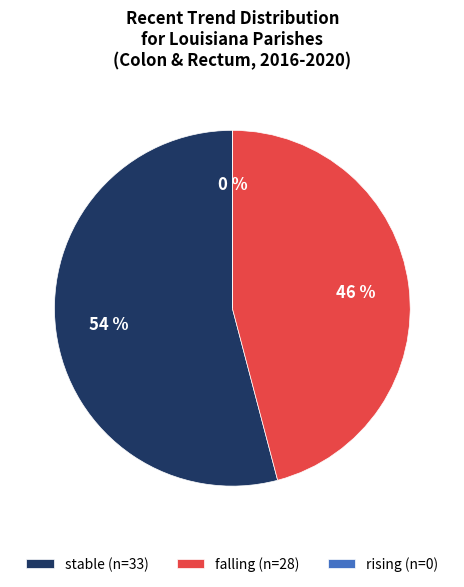

Does stable represent more than half of the total?

Yes